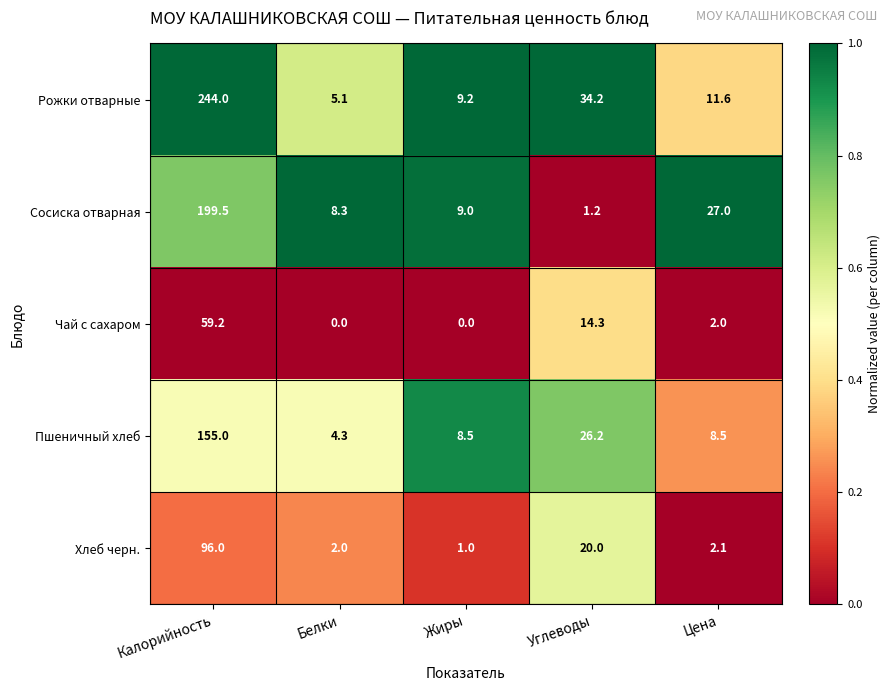

Is it true that Сосиска отварная equals 1.9 at Углеводы?

False